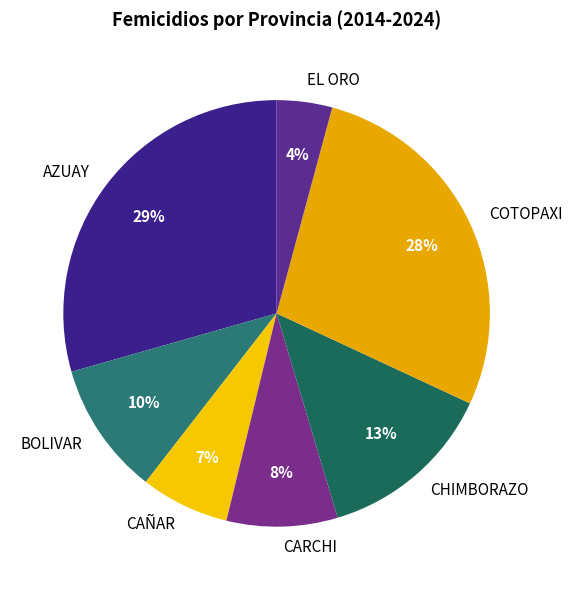

Do BOLIVAR and CHIMBORAZO together represent more than half of the pie?

No